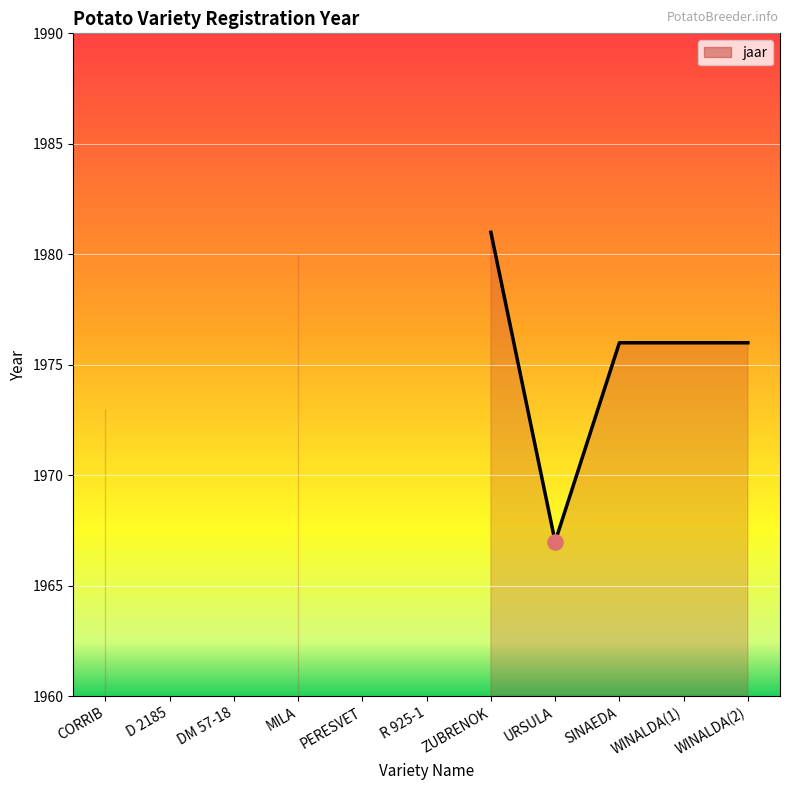

What is the change in value from R 925-1 to WINALDA(2)?

+1976